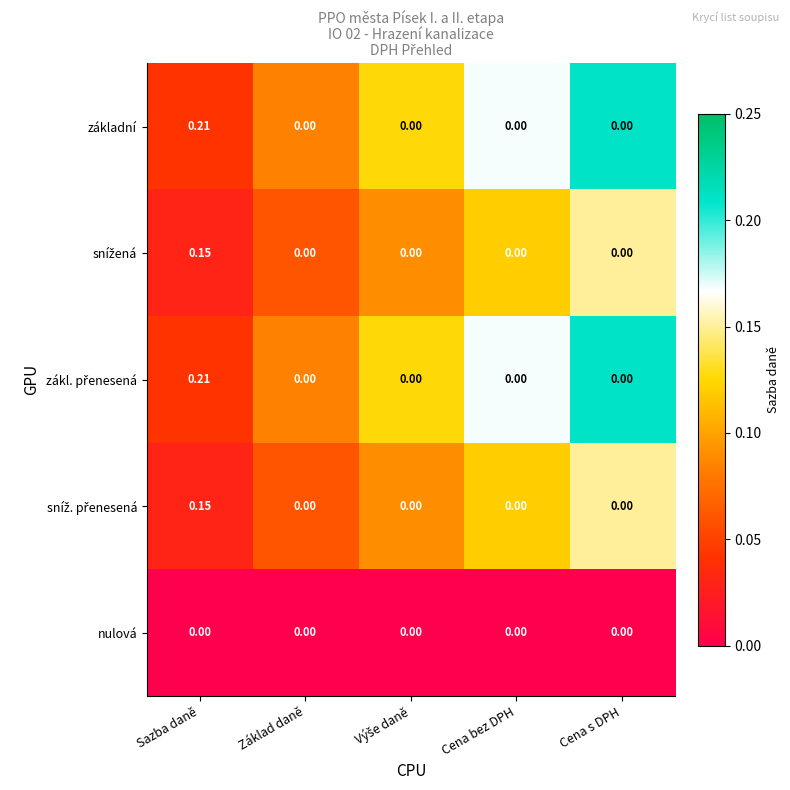

What is the spread (max minus min) of values at Základ daně?

0.0